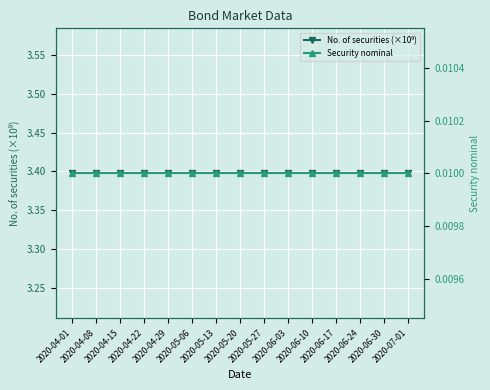

List the labels in order of Security nominal value, largest first.

2020-04-01, 2020-04-08, 2020-04-15, 2020-04-22, 2020-04-29, 2020-05-06, 2020-05-13, 2020-05-20, 2020-05-27, 2020-06-03, 2020-06-10, 2020-06-17, 2020-06-24, 2020-06-30, 2020-07-01